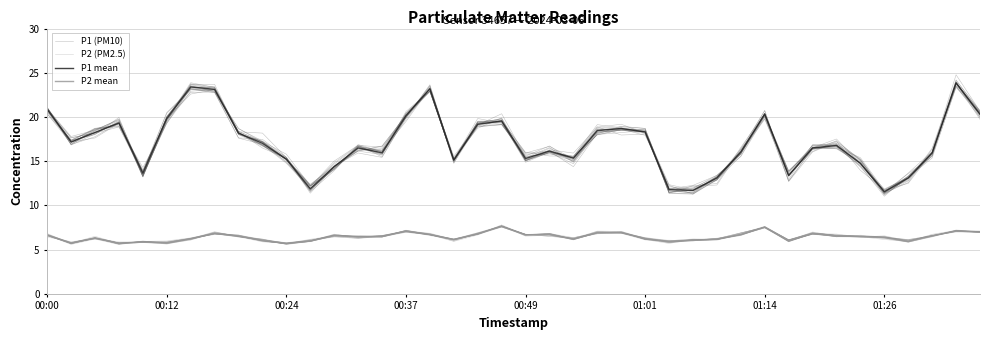

What is the lowest value of the P2 mean series?

5.7